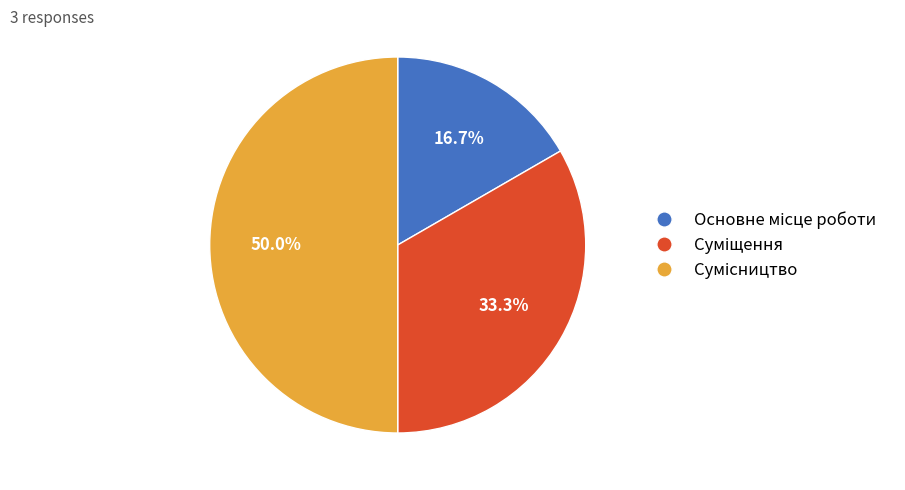

What is the ratio of the value at Основне місце роботи to the value at Сумісництво?

0.3